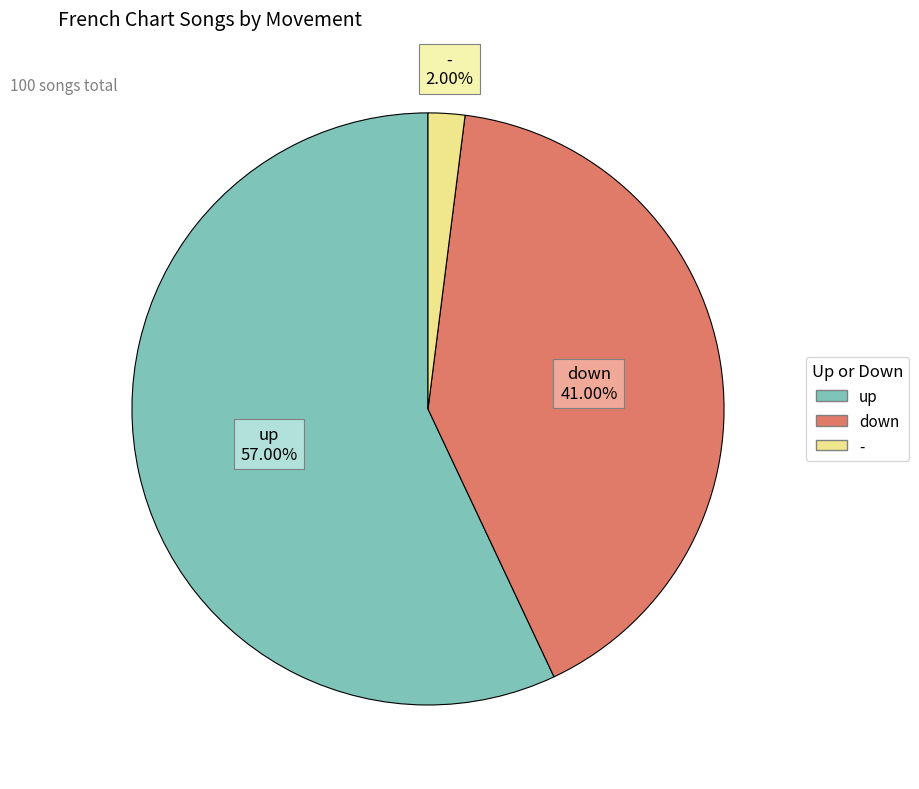

To the nearest percent, what is the difference between the largest and smallest slice percentages?

55%